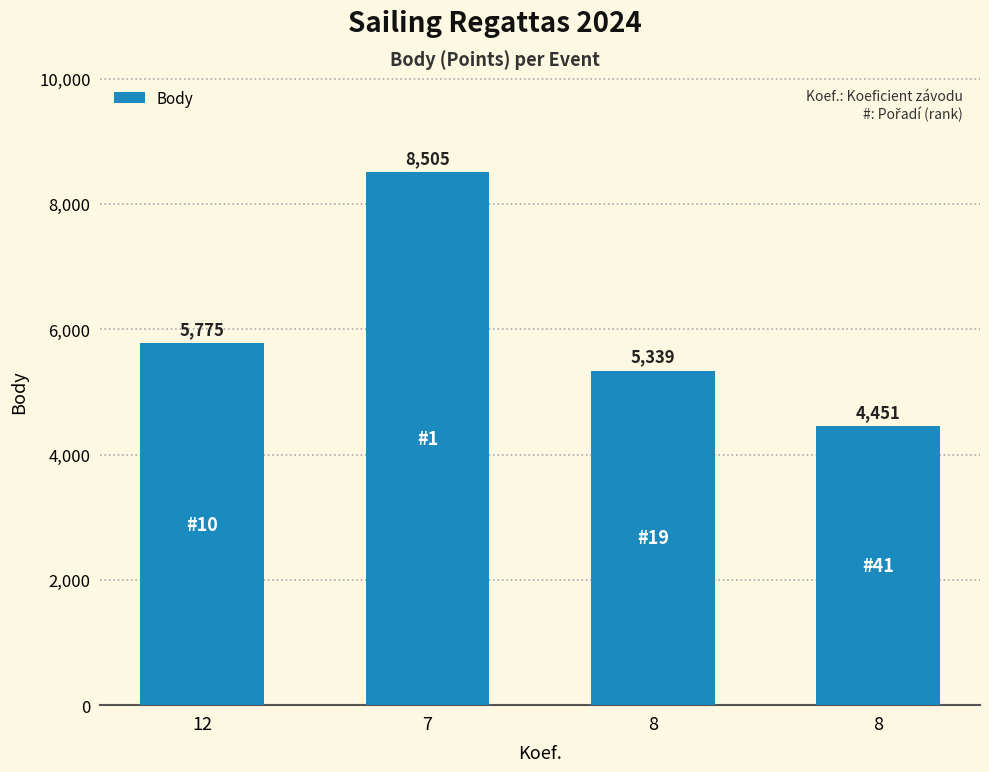

What is the change in value from 12 to 8?

-1324